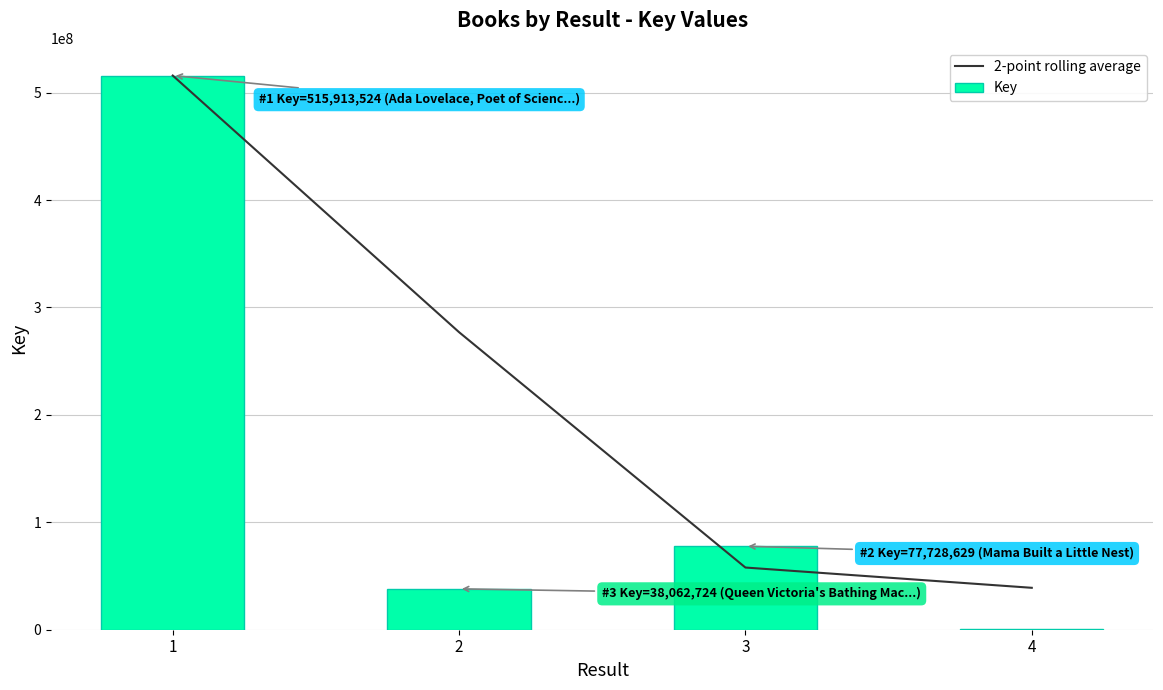

List the series in order of their overall mean, highest first.

2-point rolling average, Key